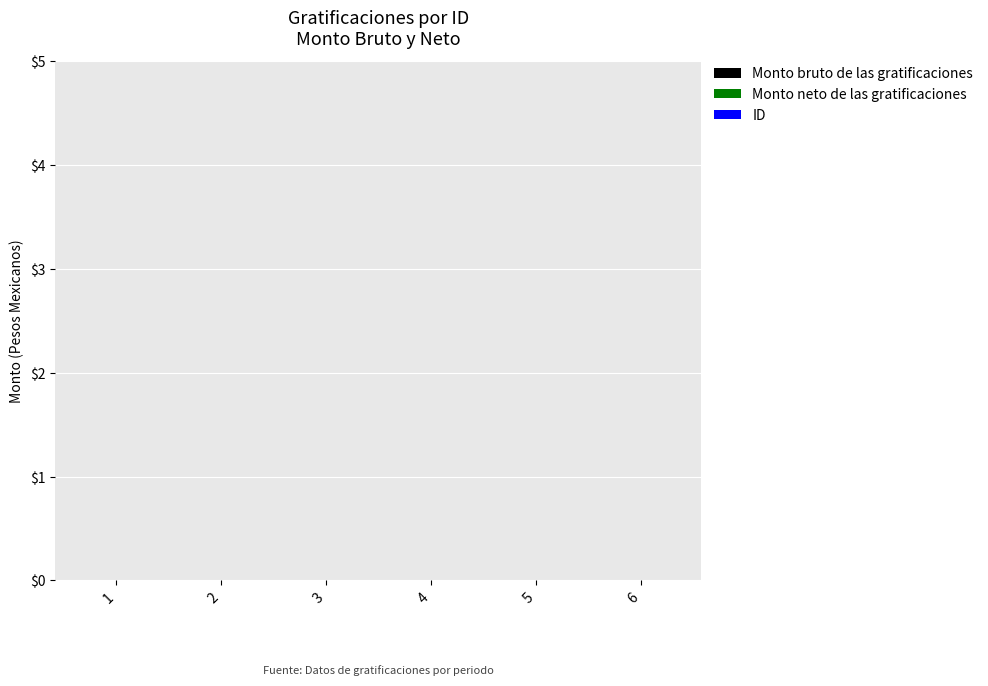

The ID series shows 3 at 5. True or false?

False